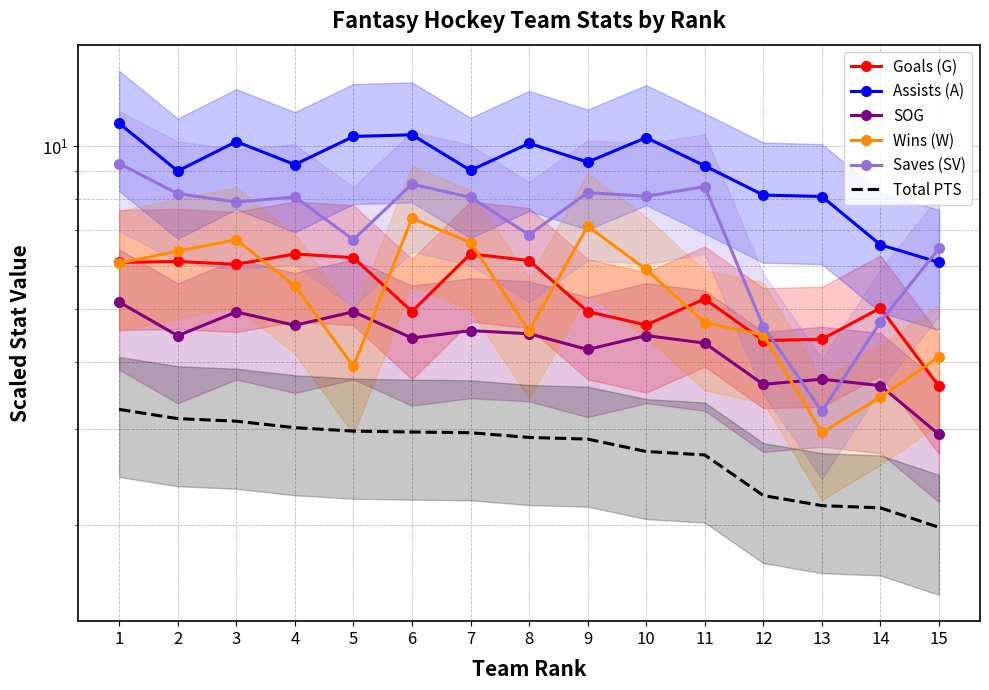

Reading left to right, what are all the values shown in this chart?

Goals (G): 1=6.1	2=6.1	3=6.0	4=6.3	5=6.2	6=5.0	7=6.3	8=6.2	9=5.0	10=4.7	11=5.2	12=4.4	13=4.4	14=5.0	15=3.6
Assists (A): 1=11.0	2=9.0	3=10.2	4=9.2	5=10.4	6=10.5	7=9.0	8=10.1	9=9.3	10=10.4	11=9.2	12=8.1	13=8.1	14=6.6	15=6.1
SOG: 1=5.2	2=4.5	3=4.9	4=4.7	5=4.9	6=4.4	7=4.6	8=4.5	9=4.2	10=4.5	11=4.3	12=3.6	13=3.7	14=3.6	15=2.9
Wins (W): 1=6.1	2=6.4	3=6.7	4=5.5	5=3.9	6=7.4	7=6.6	8=4.6	9=7.1	10=5.9	11=4.7	12=4.5	13=3.0	14=3.4	15=4.1
Saves (SV): 1=9.3	2=8.2	3=7.9	4=8.1	5=6.7	6=8.5	7=8.0	8=6.9	9=8.2	10=8.1	11=8.4	12=4.6	13=3.2	14=4.7	15=6.5
Total PTS: 1=3.3	2=3.1	3=3.1	4=3.0	5=3.0	6=3.0	7=3.0	8=2.9	9=2.9	10=2.7	11=2.7	12=2.3	13=2.2	14=2.1	15=2.0